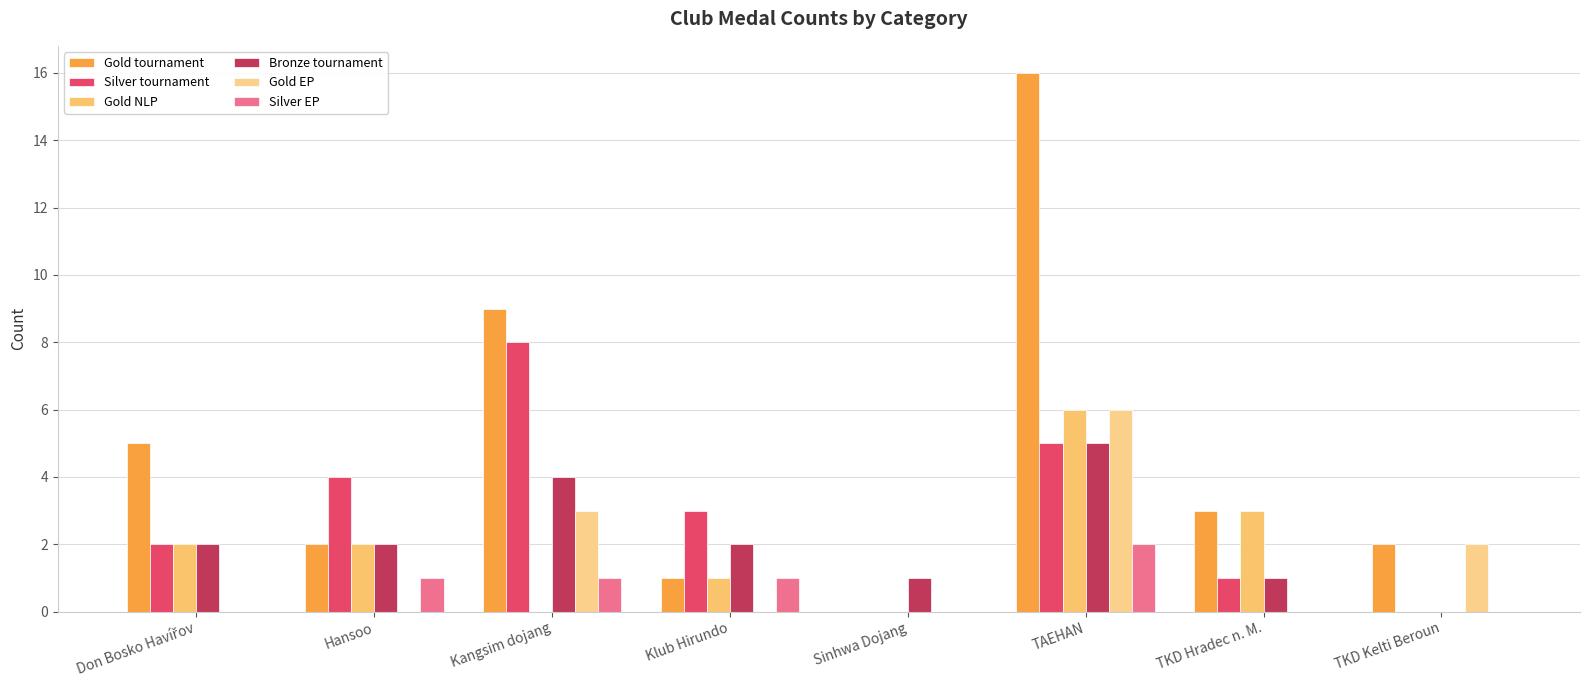

At which category is the sum across all series the highest?

TAEHAN